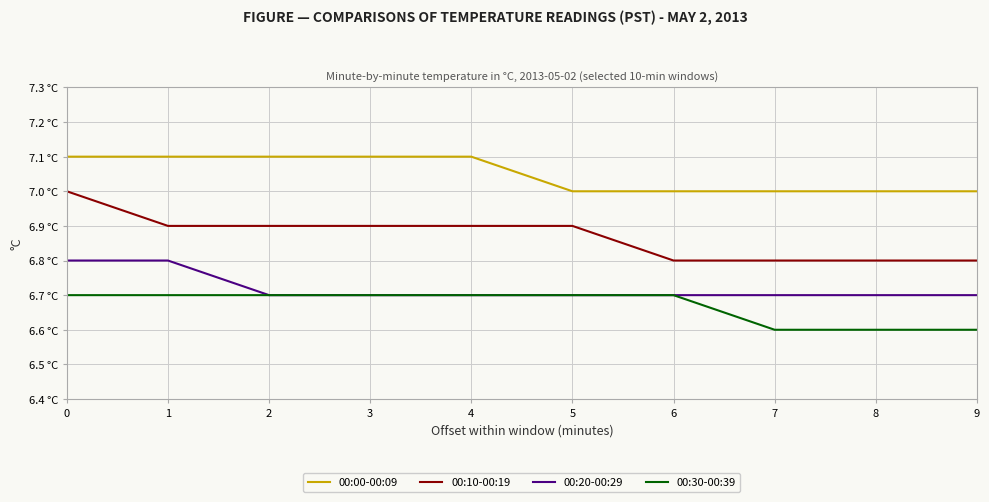

What is the difference between the maximum and minimum values in the 00:10-00:19 series?

0.2